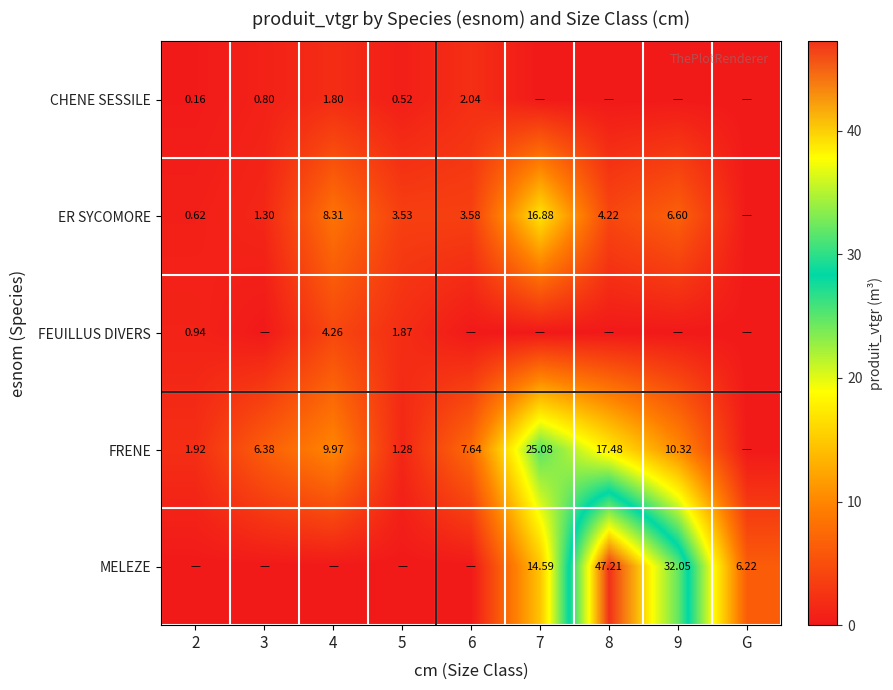

Which series has the largest range (max minus min)?

MELEZE